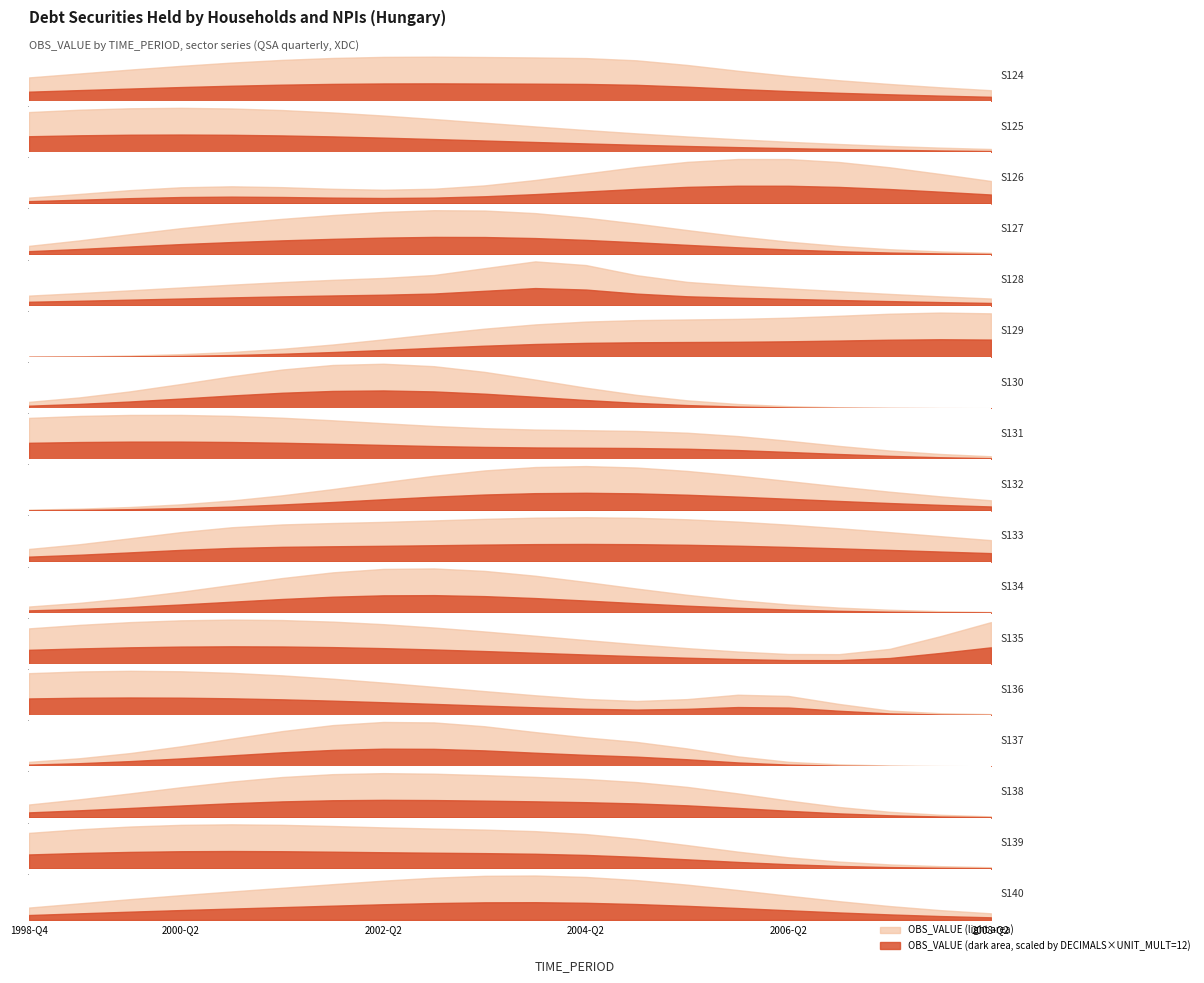

What is the approximate value of UNIT_MULT at 1999-Q2?

6